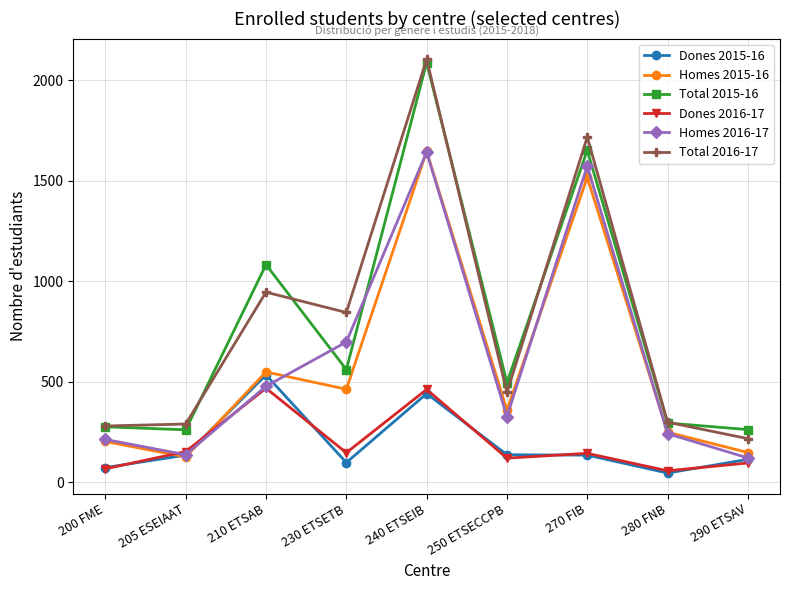

Is it true that Dones 2015-16 equals 137 at 250 ETSECCPB?

True